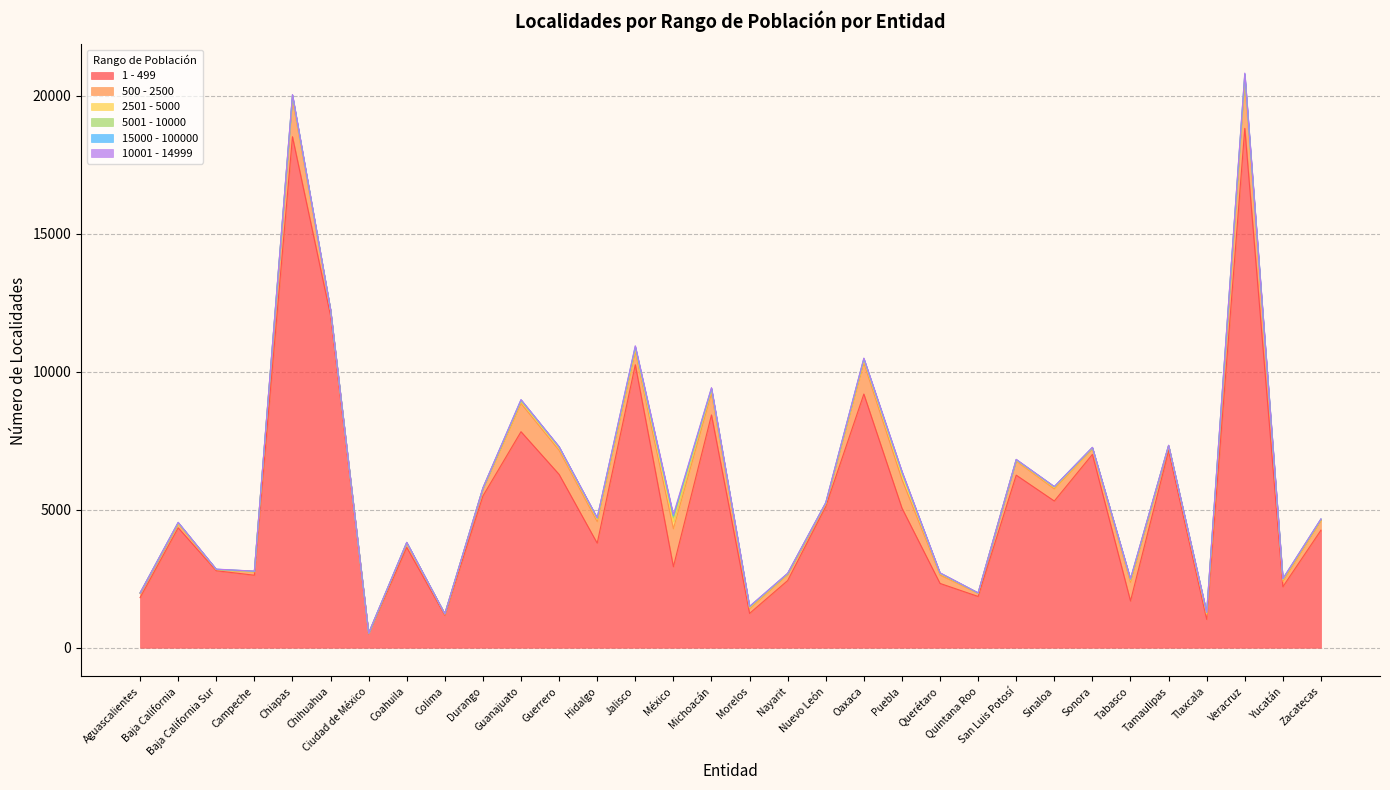

What is the total value across all series at Quintana Roo?

1990